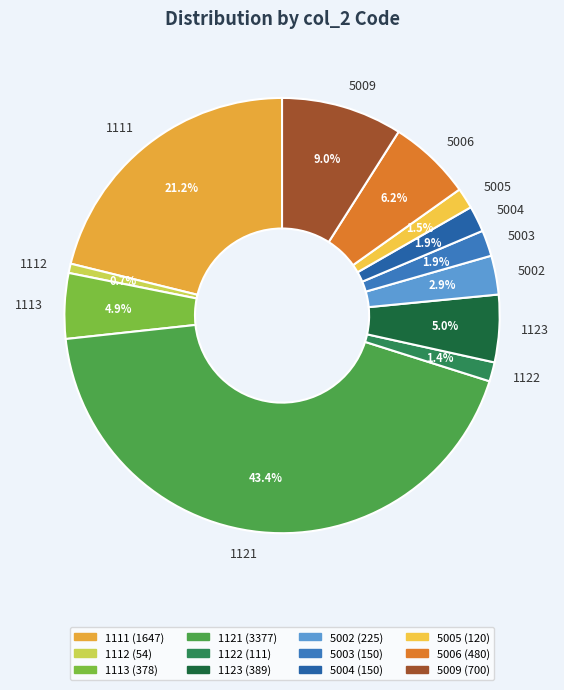

Combined, do 5006 and 5005 account for over 50%?

No